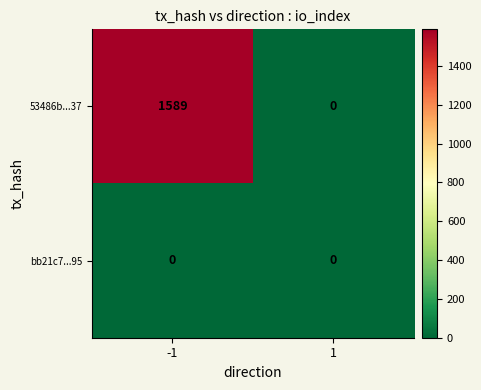

Rank the series by their average value, from lowest to highest.

bb21c7...95, 53486b...37